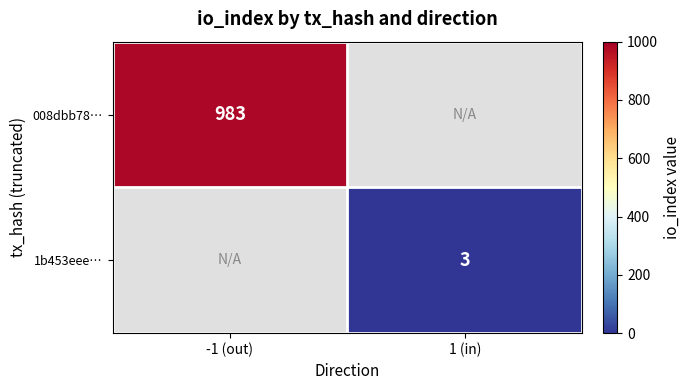

At how many categories does at least one series exceed 525?

1